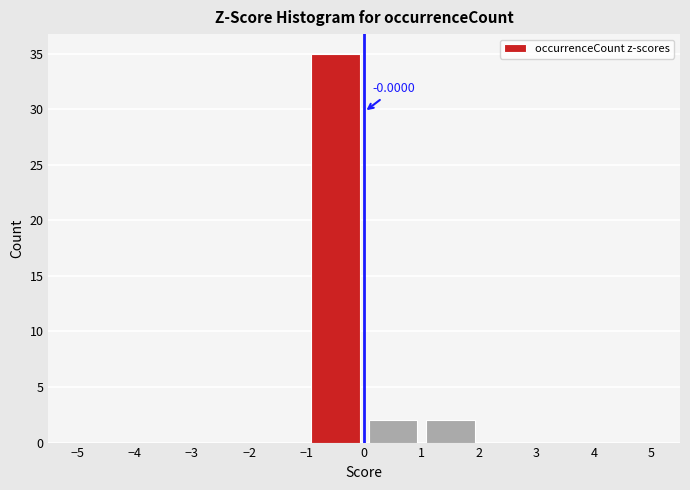

Which range on the x-axis has the tallest bar?

-1 to 0